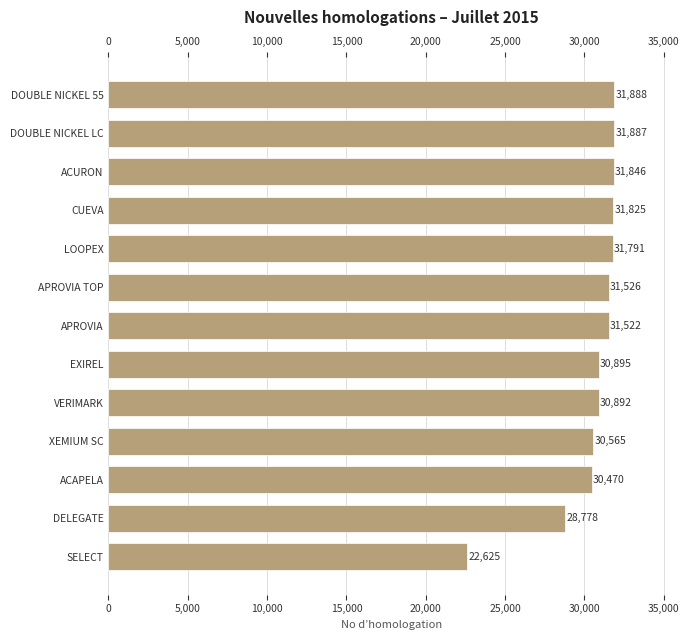

What is the average value?

30501